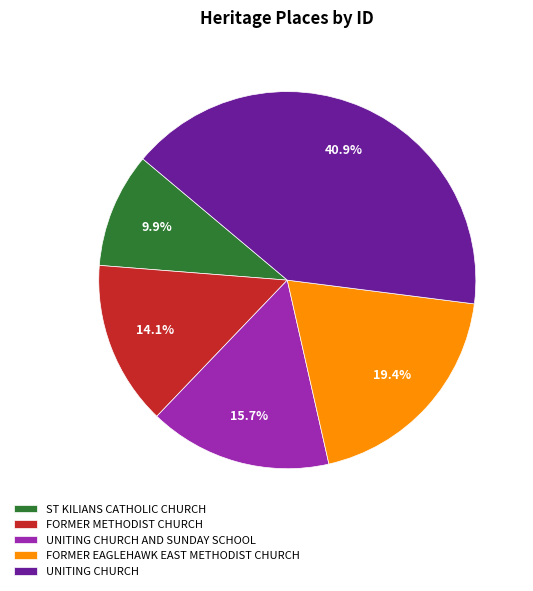

How many slices are in this pie chart?

5